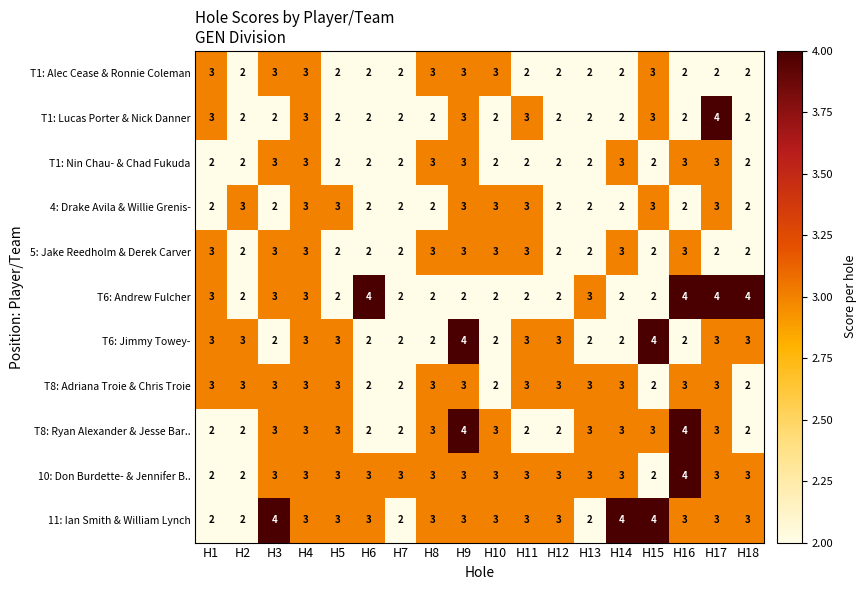

What is the greatest value displayed?

4